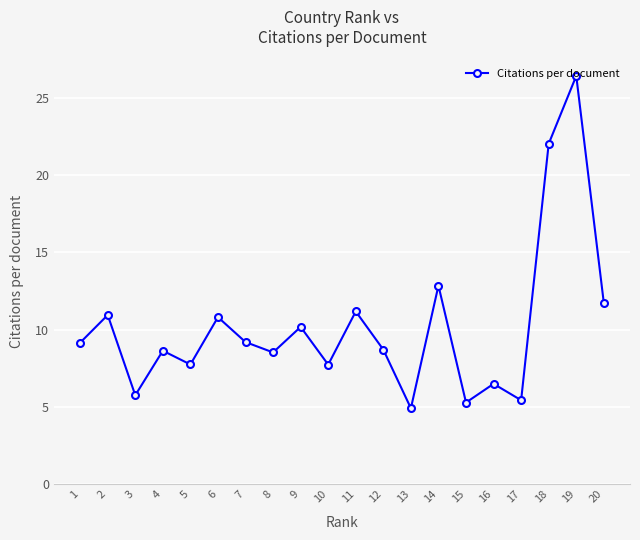

True or false: the data has more than 0 interior local peaks.

True